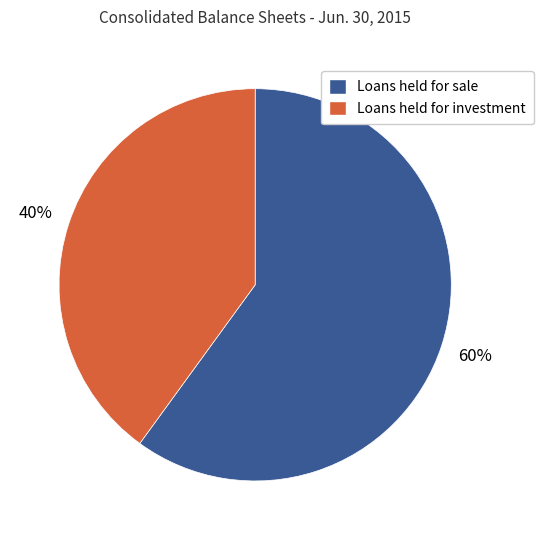

What percentage is the Loans held for sale slice, to the nearest percent?

60%